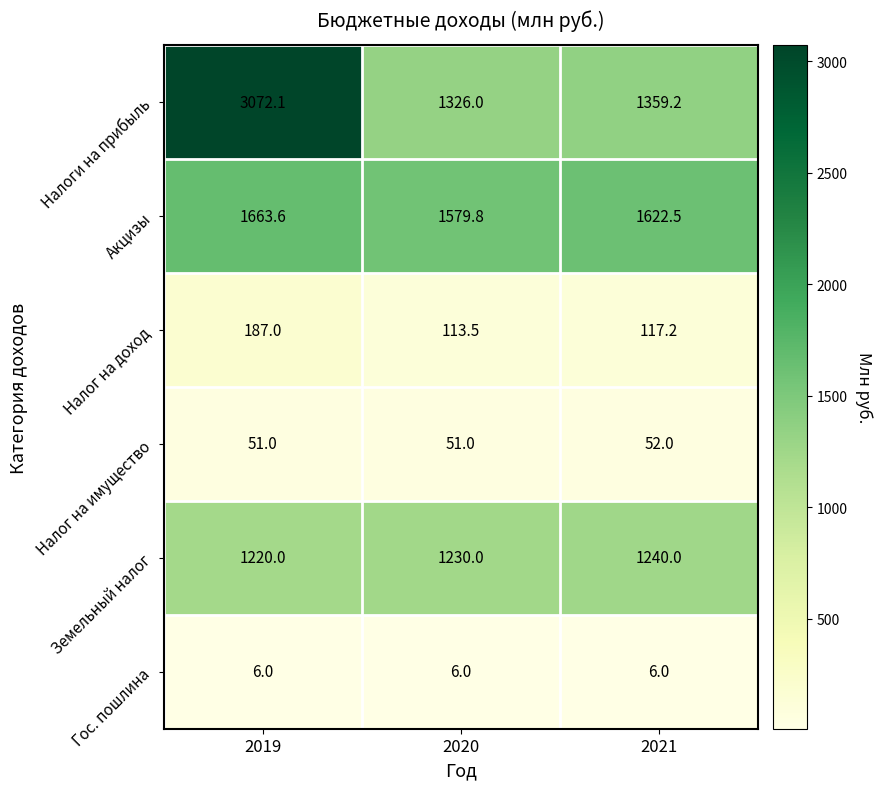

Where is Земельный налог nearest to the value 1230?

2020